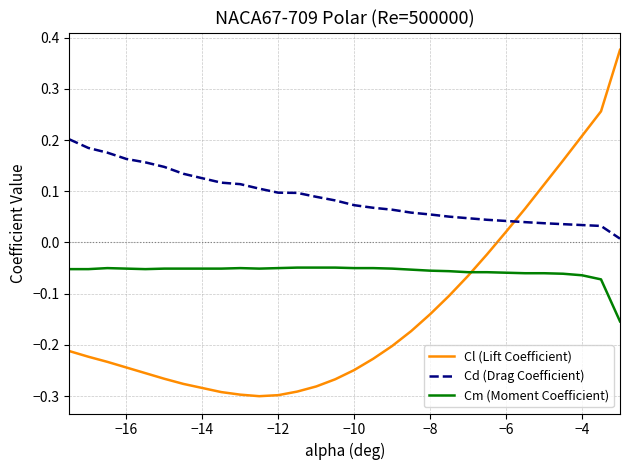

True or false: Cm (Moment Coefficient) and Cd (Drag Coefficient) intersect in this chart.

False